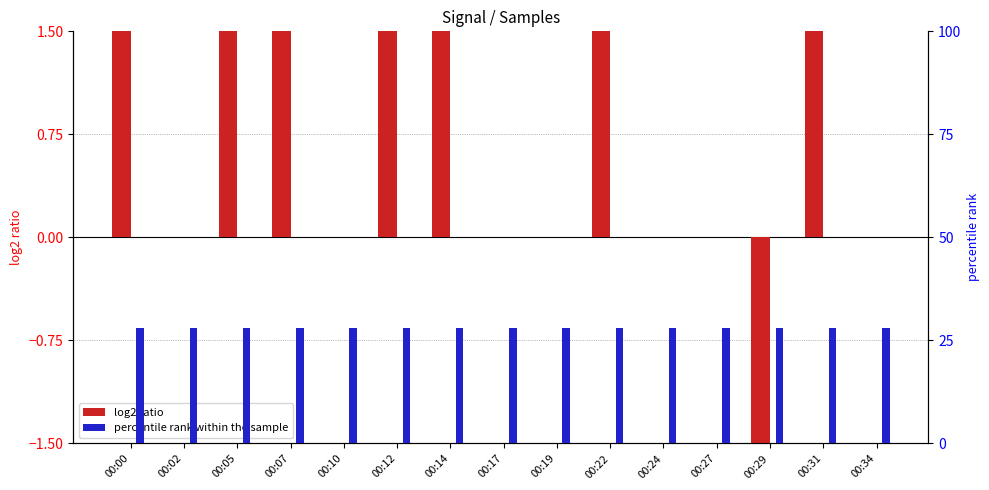

List the series in order of their overall mean, lowest first.

log2 ratio, percentile rank within the sample